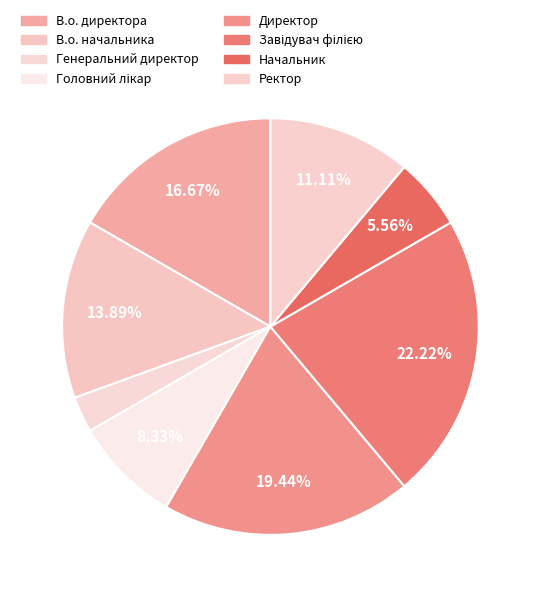

How many slices are in this pie chart?

8